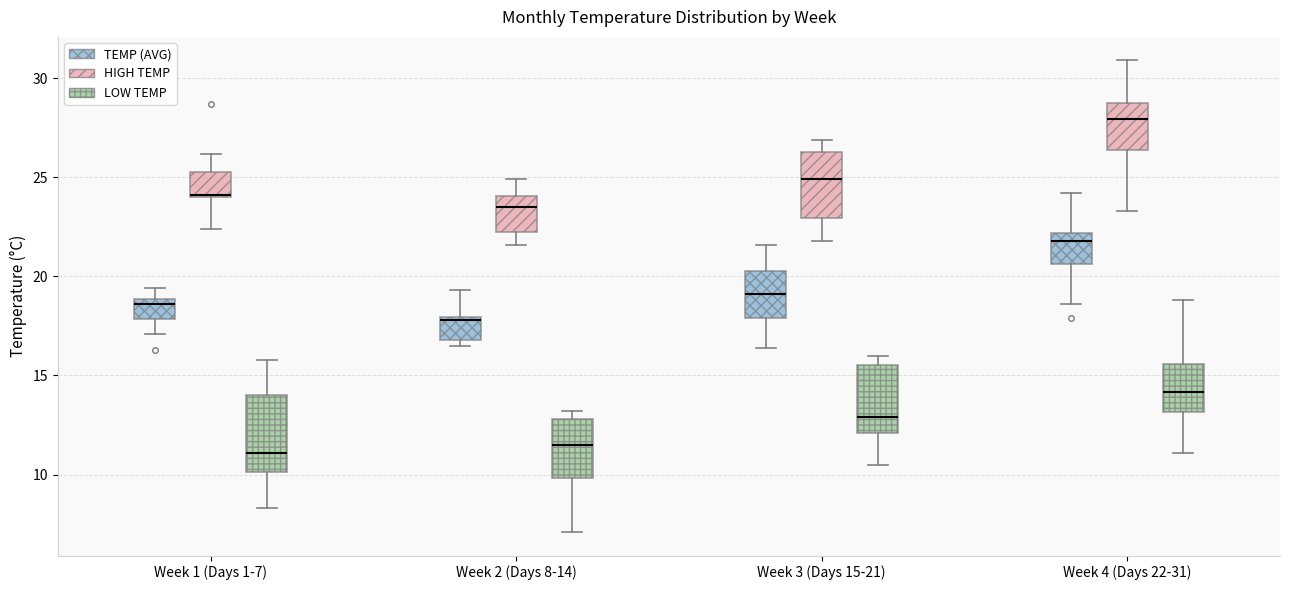

Reading left to right, read every box against the y-axis: the position of its median line, the range the box covers, and the ends of its whiskers. The values are not printed on the chart, so give them approximately, as read against the axis.

Week 1 (Days 1-7) (TEMP (AVG)): median 18.5, box 18.0 to 19.0, whiskers 17.0 to 19.5
Week 1 (Days 1-7) (HIGH TEMP): median 24.0 (drawn on the box's lower edge), box 24.0 to 25.5, whiskers 22.5 to 26.0
Week 1 (Days 1-7) (LOW TEMP): median 11.0, box 10.0 to 14.0, whiskers 8.5 to 16.0
Week 2 (Days 8-14) (TEMP (AVG)): median 18.0 (just below the box's upper edge), box 17.0 to 18.0, whiskers 16.5 to 19.5
Week 2 (Days 8-14) (HIGH TEMP): median 23.5, box 22.5 to 24.0, whiskers 21.5 to 25.0
Week 2 (Days 8-14) (LOW TEMP): median 11.5, box 10.0 to 13.0, whiskers 7.0 to 13.0 (just above the box's upper edge)
Week 3 (Days 15-21) (TEMP (AVG)): median 19.0, box 18.0 to 20.5, whiskers 16.5 to 21.5
Week 3 (Days 15-21) (HIGH TEMP): median 25.0, box 23.0 to 26.5, whiskers 22.0 to 27.0
Week 3 (Days 15-21) (LOW TEMP): median 13.0, box 12.0 to 15.5, whiskers 10.5 to 16.0
Week 4 (Days 22-31) (TEMP (AVG)): median 22.0 (just below the box's upper edge), box 20.5 to 22.0, whiskers 18.5 to 24.0
Week 4 (Days 22-31) (HIGH TEMP): median 28.0, box 26.5 to 29.0, whiskers 23.5 to 31.0
Week 4 (Days 22-31) (LOW TEMP): median 14.0, box 13.0 to 15.5, whiskers 11.0 to 19.0